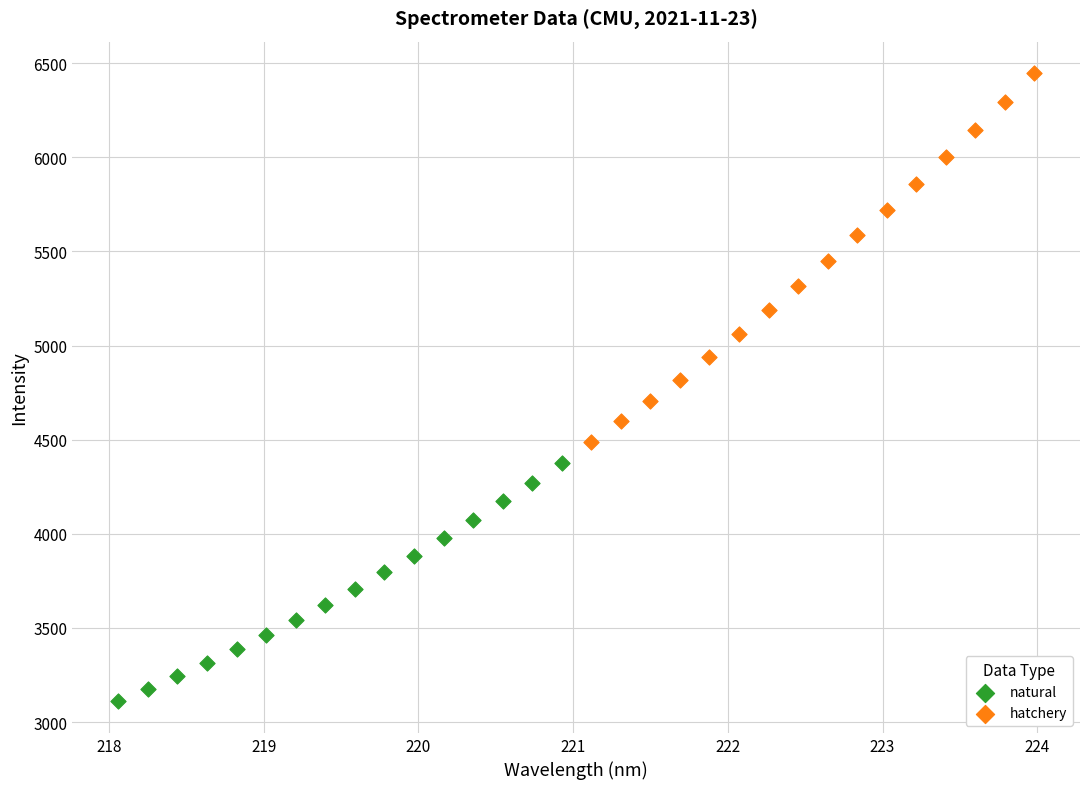

Which series contains the highest Y value?

hatchery